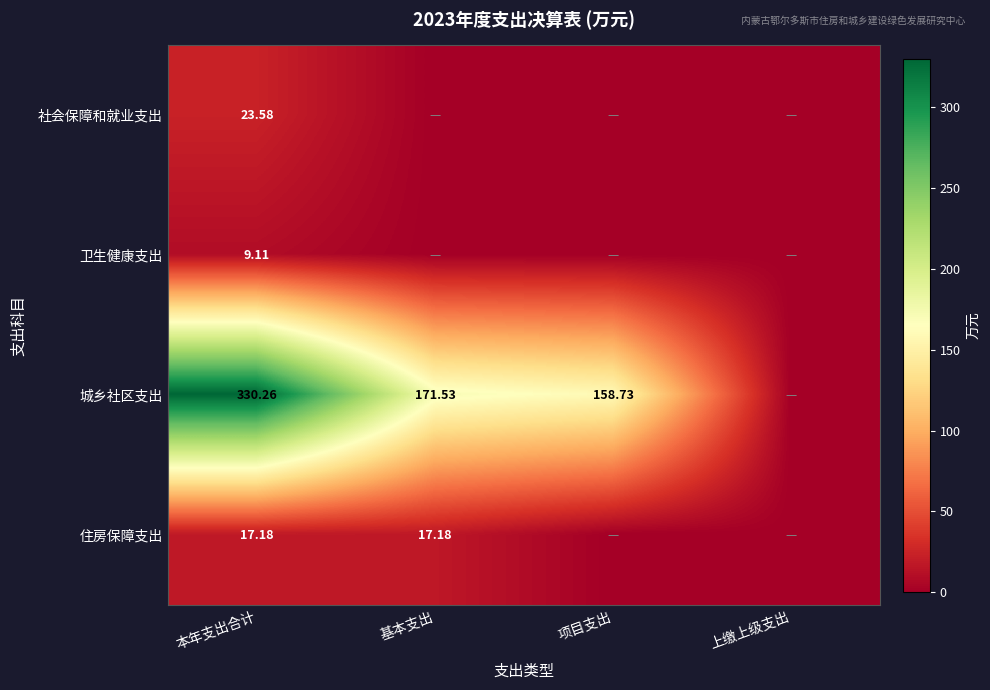

How many values in the 社会保障和就业支出 series exceed 0?

1